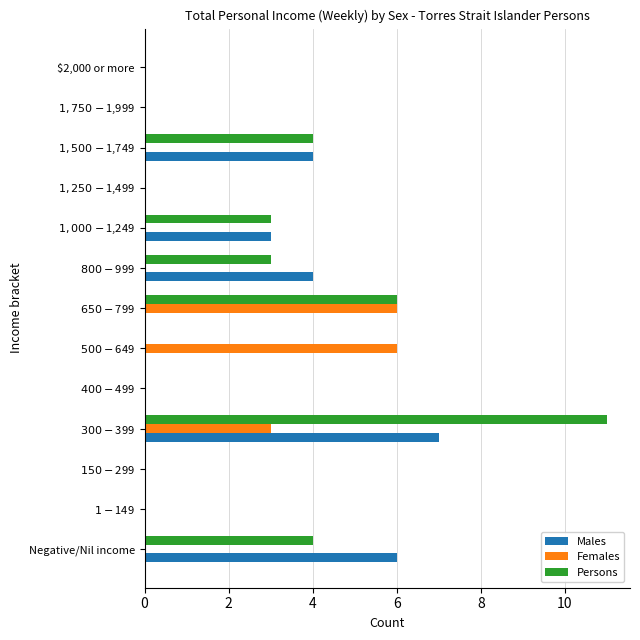

What is the maximum value for Males?

7